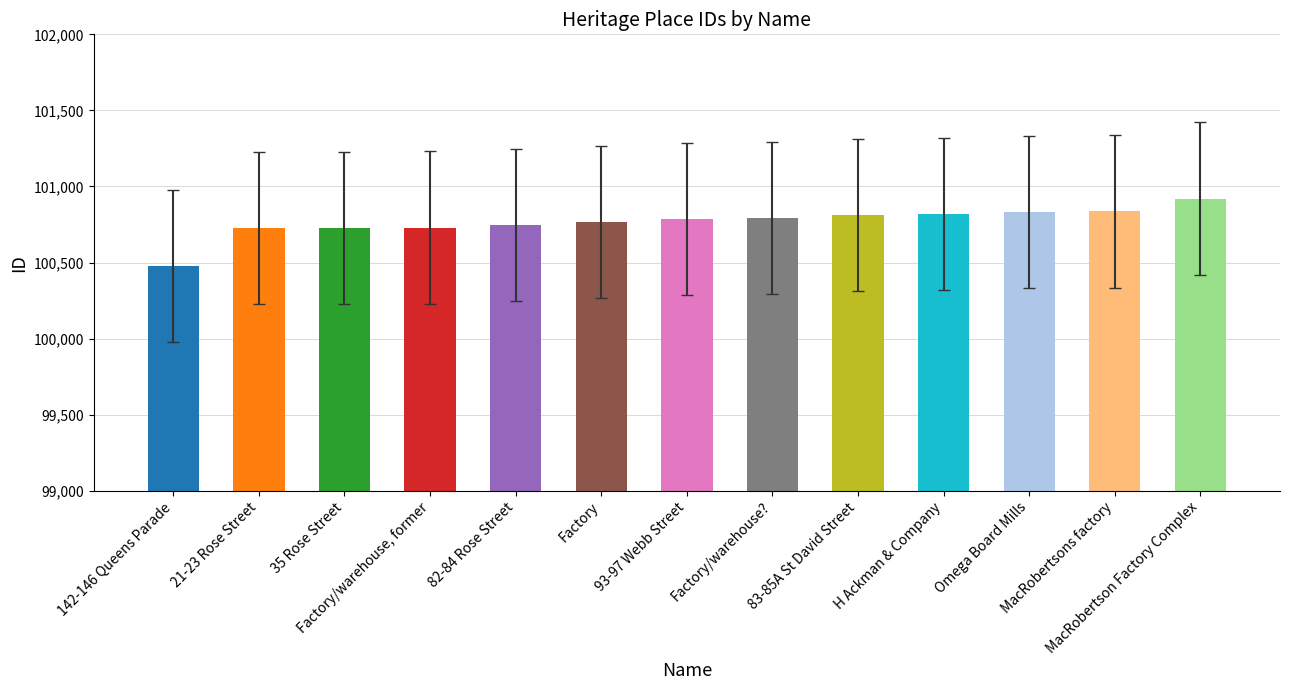

Rank the categories by value from highest to lowest.

MacRobertson Factory Complex, MacRobertsons factory, Omega Board Mills, H Ackman & Company, 83-85A St David Street, Factory/warehouse?, 93-97 Webb Street, Factory, 82-84 Rose Street, Factory/warehouse, former, 35 Rose Street, 21-23 Rose Street, 142-146 Queens Parade